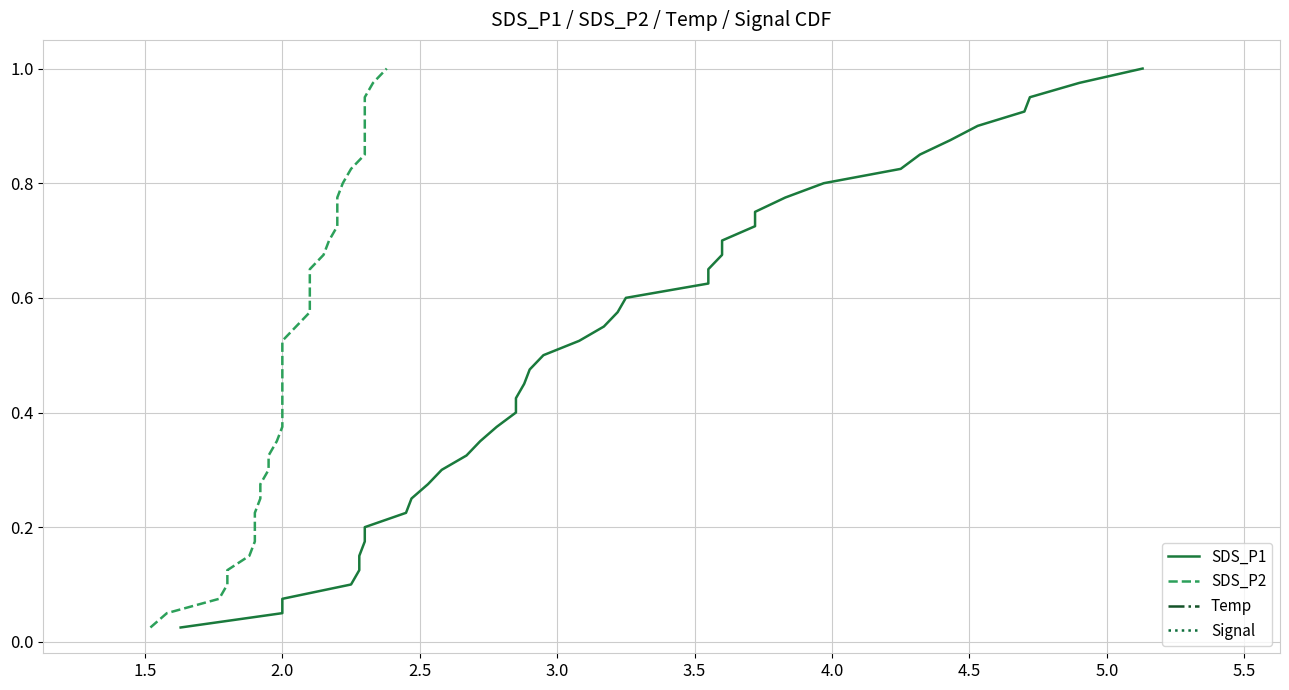

Count the number of data series in this chart.

4